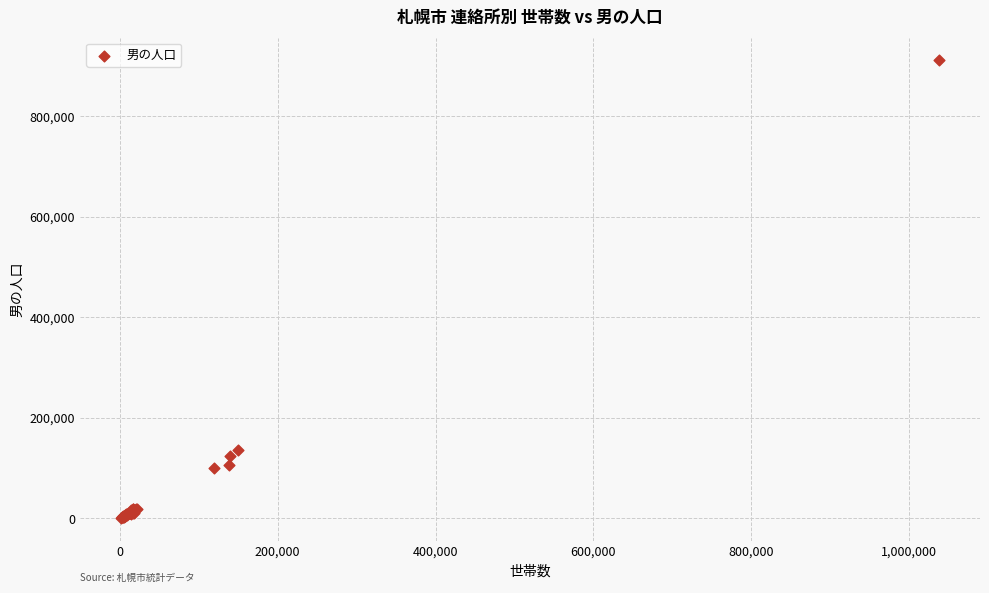

What Y value in the scatter plot is closest to 456039?

134978